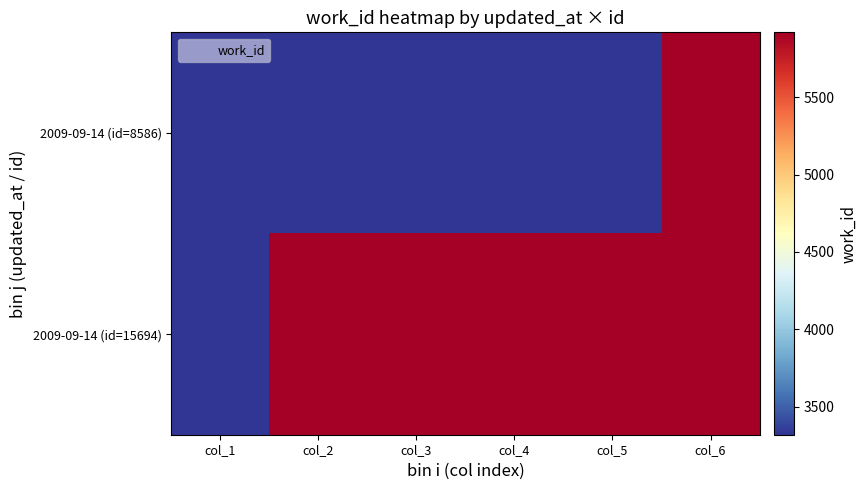

Which category has the highest value across all series?

col_6